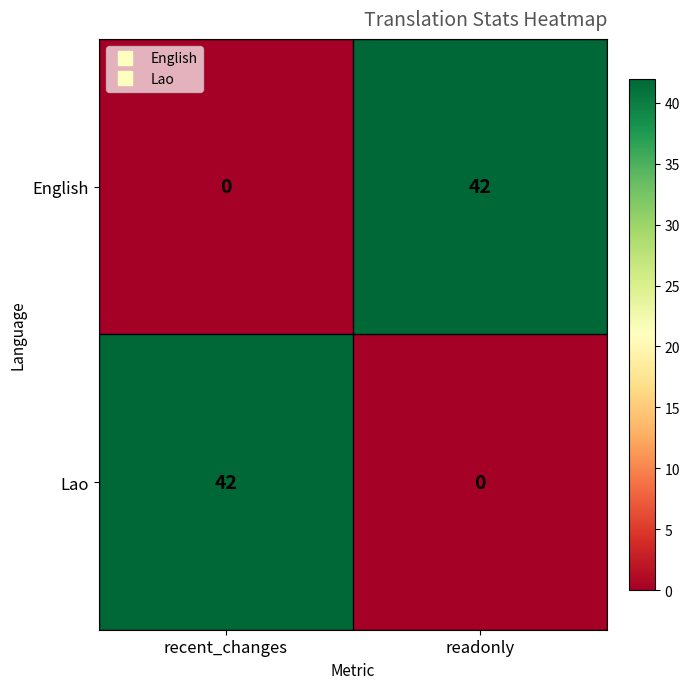

What is the difference between the highest and lowest values at readonly?

42